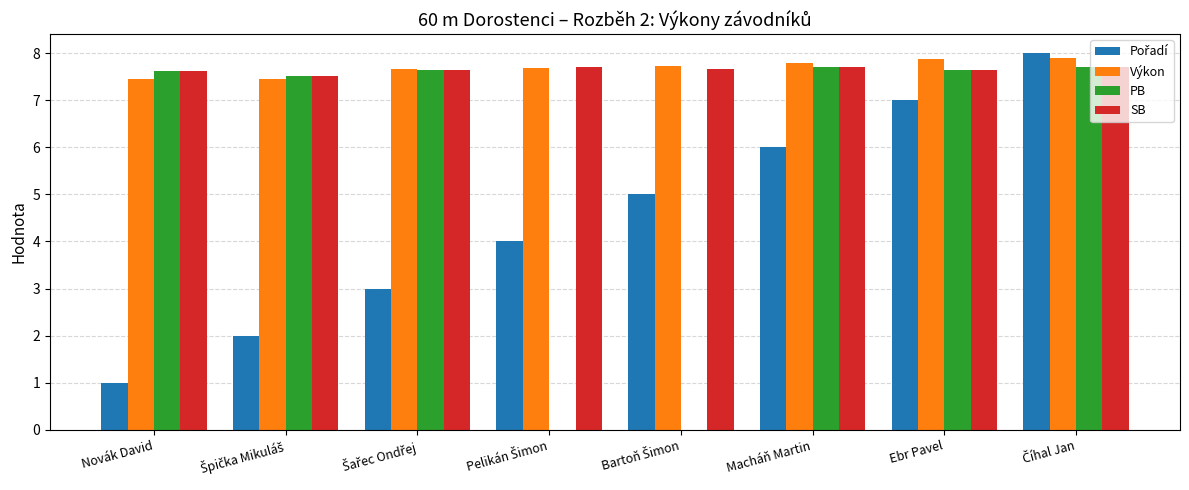

The PB series shows 7.7 at Ebr Pavel. True or false?

True